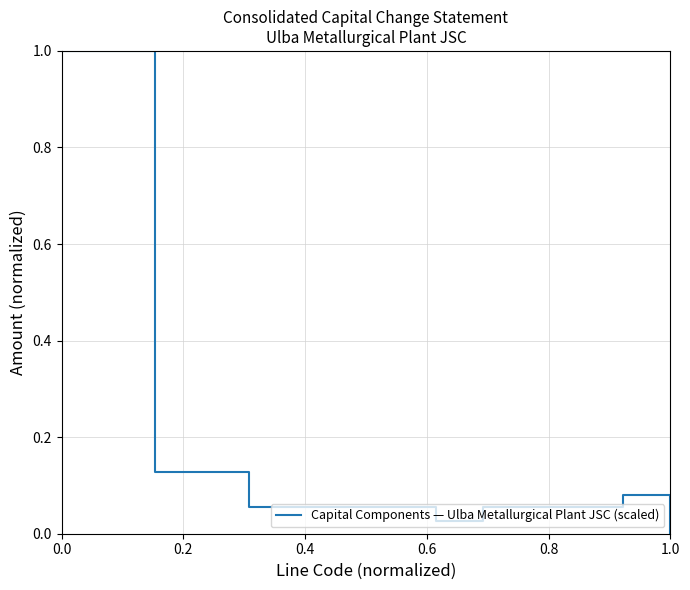

Is this an area chart (filled region under the line)?

No